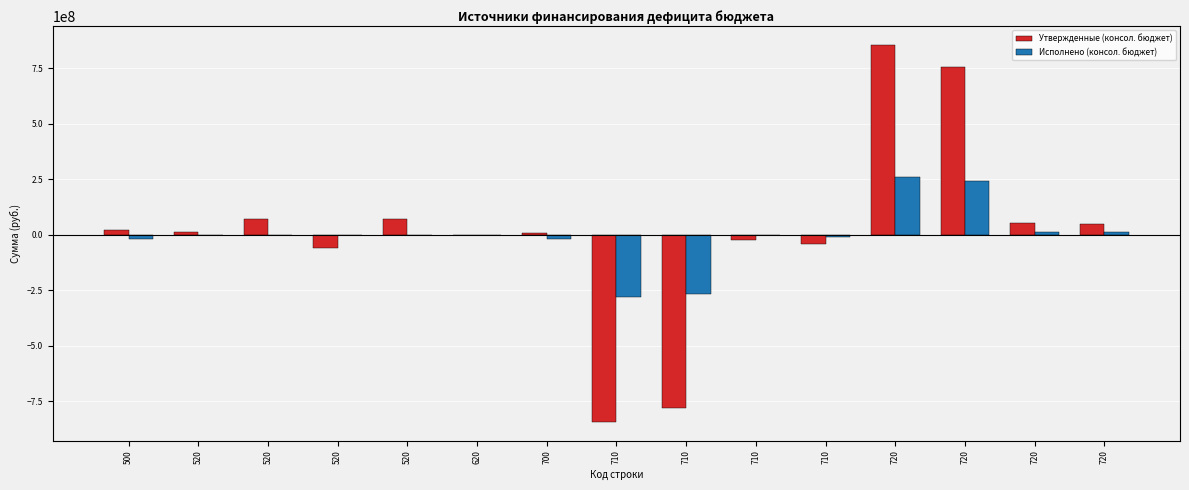

Reading left to right, what are all the values shown in this chart?

Утвержденные (консол. бюджет): 20066668.2	11000000.0	70000000.0	-59000000.0	70000000.0	0.0	9066668.2	-844352369.0	-779947787.0	-23831848.0	-40572734.0	853419037.2	756597173.0	50225908.2	46595956.0
Исполнено (консол. бюджет): -19943897.4	0.0	0.0	0.0	0.0	0.0	-19943897.4	-281245759.4	-266949463.0	-3691074.7	-10605221.7	261301862.0	241624638.7	10028776.4	9648446.9